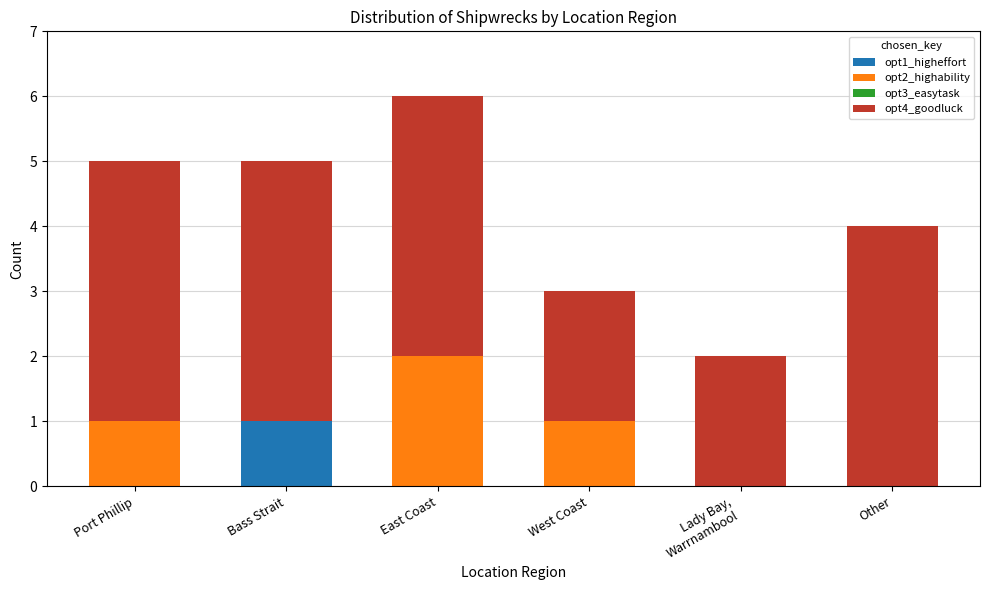

Count the number of data series in this chart.

3